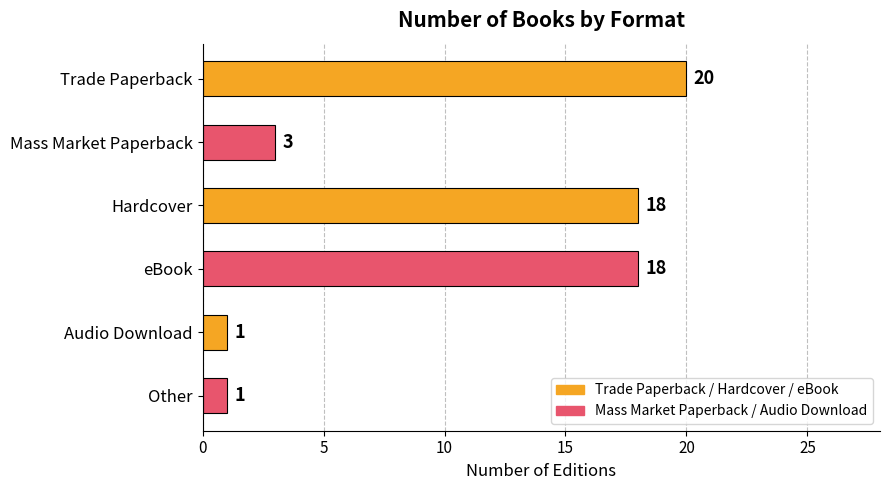

Between Mass Market Paperback and Trade Paperback, which is larger?

Trade Paperback